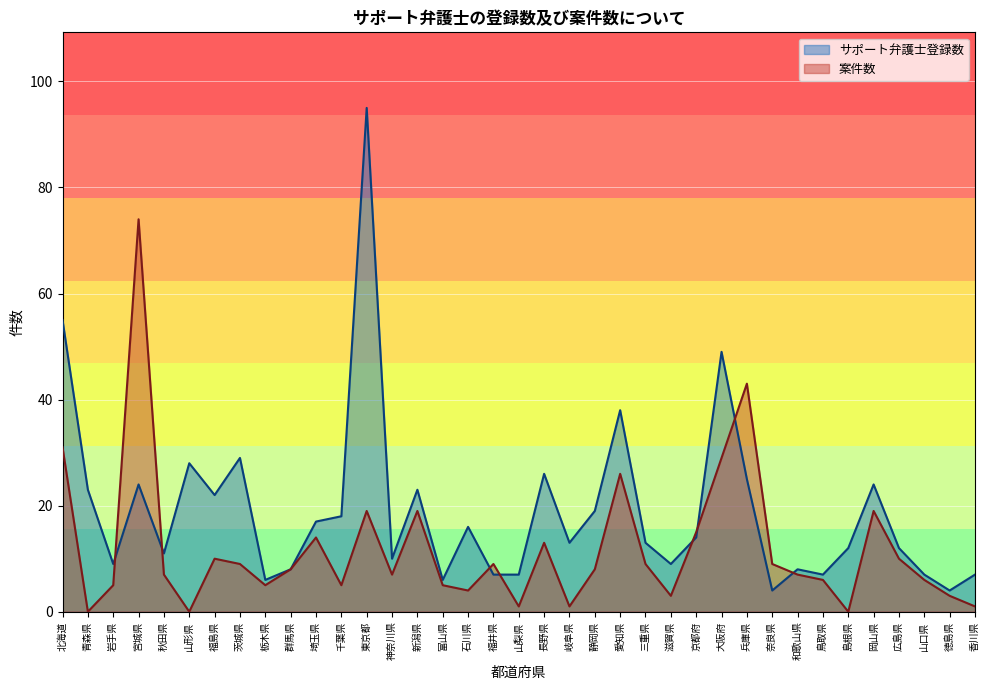

What is the label of the 5th point from the left?

秋田県